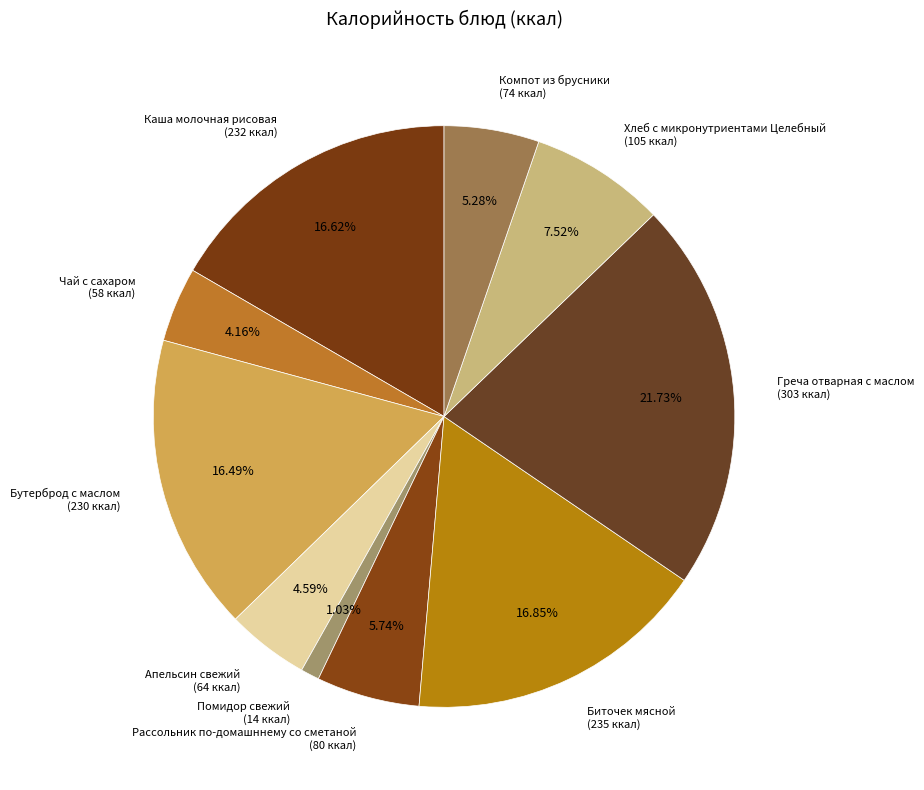

Is it true that Каша молочная рисовая is 27% of the pie?

False